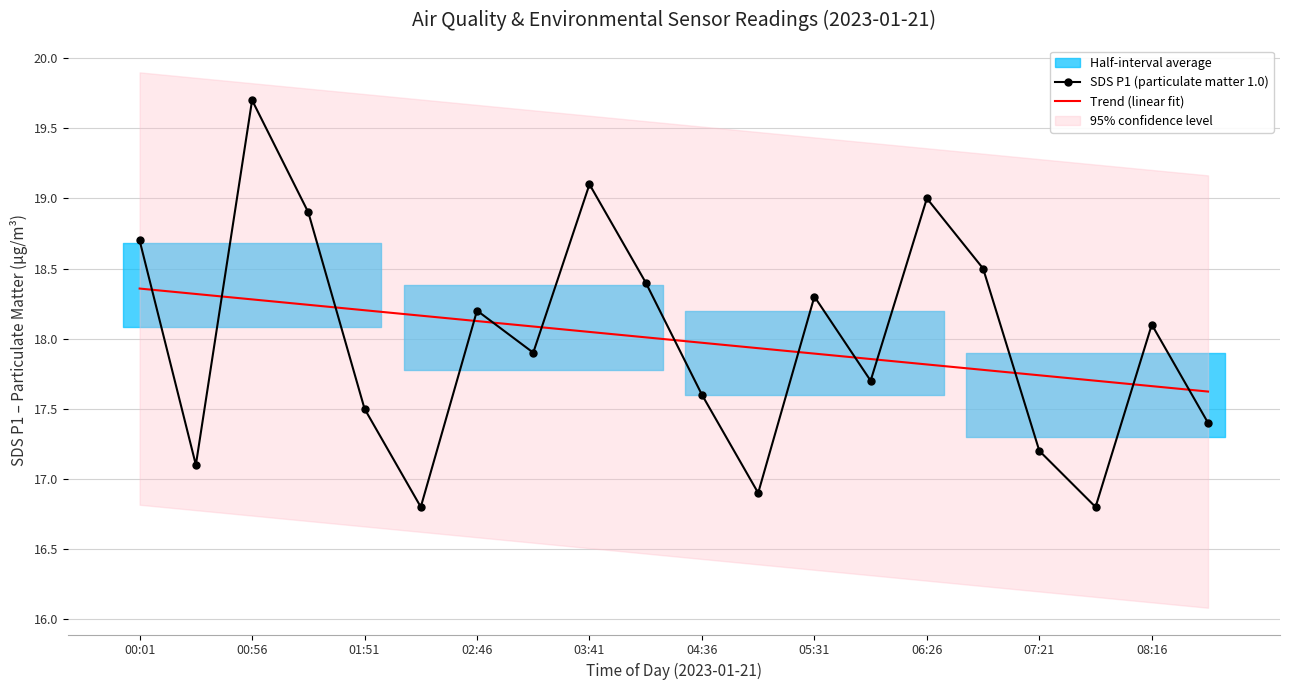

The value of Trend (linear fit) at 05:31 is 26.7. True or false?

False